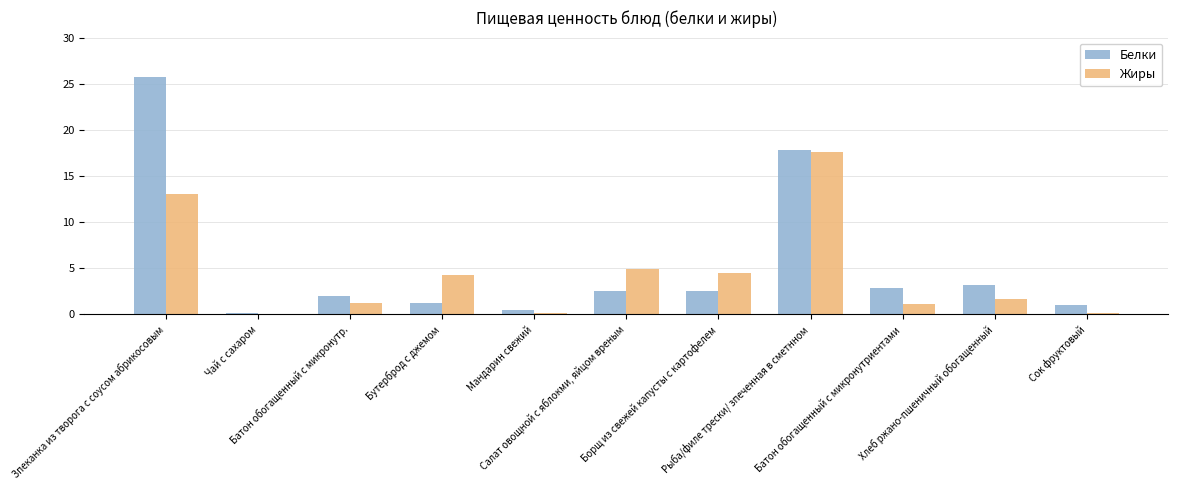

What is the difference between the maximum and minimum values in the Жиры series?

17.5